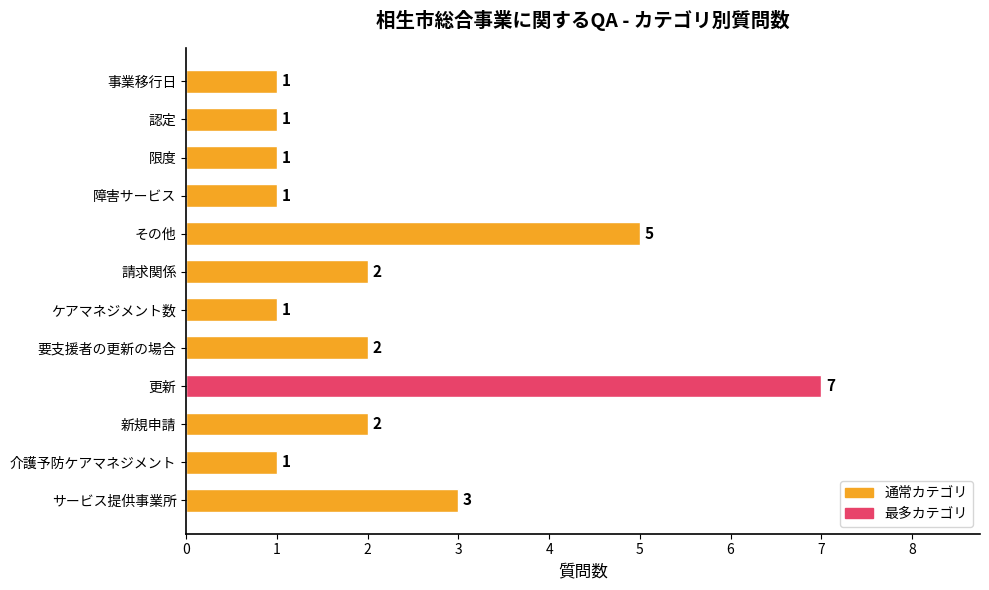

How many values are between 1 and 3?

10